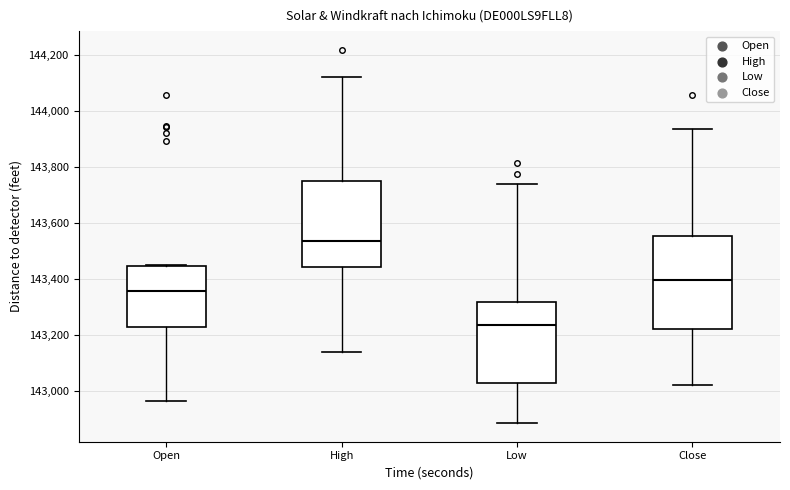

Reading left to right, transcribe this box plot: for each box, give where its median line is, the range the box spans, and where its two whiskers end, as read against the y-axis. The values are not printed on the chart, so give them approximately, as read against the axis.

Open: median 143360, box 143220 to 143440, whiskers 142960 to 143460
High: median 143540, box 143440 to 143740, whiskers 143140 to 144120
Low: median 143240, box 143020 to 143320, whiskers 142880 to 143740
Close: median 143400, box 143220 to 143560, whiskers 143020 to 143940